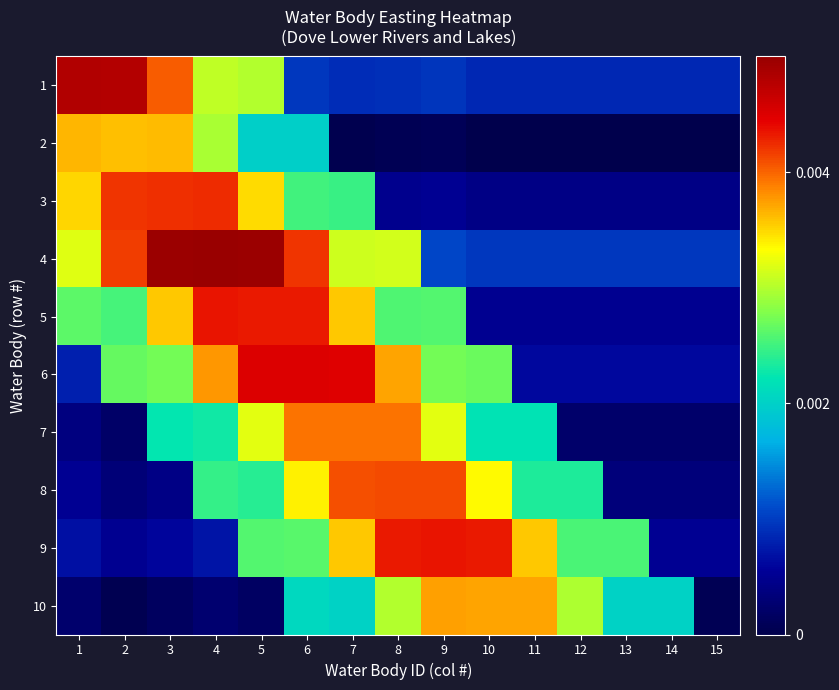

Reading left to right, what are all the values shown in this chart?

1: 1=0.0	2=0.0	3=0.0	4=0.0	5=0.0	6=0.0	7=0.0	8=0.0	9=0.0	10=0.0	11=0.0	12=0.0	13=0.0	14=0.0	15=0.0
2: 1=0.0	2=0.0	3=0.0	4=0.0	5=0.0	6=0.0	7=0.0	8=0.0	9=0.0	10=0.0	11=0.0	12=0.0	13=0.0	14=0.0	15=0.0
3: 1=0.0	2=0.0	3=0.0	4=0.0	5=0.0	6=0.0	7=0.0	8=0.0	9=0.0	10=0.0	11=0.0	12=0.0	13=0.0	14=0.0	15=0.0
4: 1=0.0	2=0.0	3=0.0	4=0.0	5=0.0	6=0.0	7=0.0	8=0.0	9=0.0	10=0.0	11=0.0	12=0.0	13=0.0	14=0.0	15=0.0
5: 1=0.0	2=0.0	3=0.0	4=0.0	5=0.0	6=0.0	7=0.0	8=0.0	9=0.0	10=0.0	11=0.0	12=0.0	13=0.0	14=0.0	15=0.0
6: 1=0.0	2=0.0	3=0.0	4=0.0	5=0.0	6=0.0	7=0.0	8=0.0	9=0.0	10=0.0	11=0.0	12=0.0	13=0.0	14=0.0	15=0.0
7: 1=0.0	2=0.0	3=0.0	4=0.0	5=0.0	6=0.0	7=0.0	8=0.0	9=0.0	10=0.0	11=0.0	12=0.0	13=0.0	14=0.0	15=0.0
8: 1=0.0	2=0.0	3=0.0	4=0.0	5=0.0	6=0.0	7=0.0	8=0.0	9=0.0	10=0.0	11=0.0	12=0.0	13=0.0	14=0.0	15=0.0
9: 1=0.0	2=0.0	3=0.0	4=0.0	5=0.0	6=0.0	7=0.0	8=0.0	9=0.0	10=0.0	11=0.0	12=0.0	13=0.0	14=0.0	15=0.0
10: 1=0.0	2=0.0	3=0.0	4=0.0	5=0.0	6=0.0	7=0.0	8=0.0	9=0.0	10=0.0	11=0.0	12=0.0	13=0.0	14=0.0	15=0.0